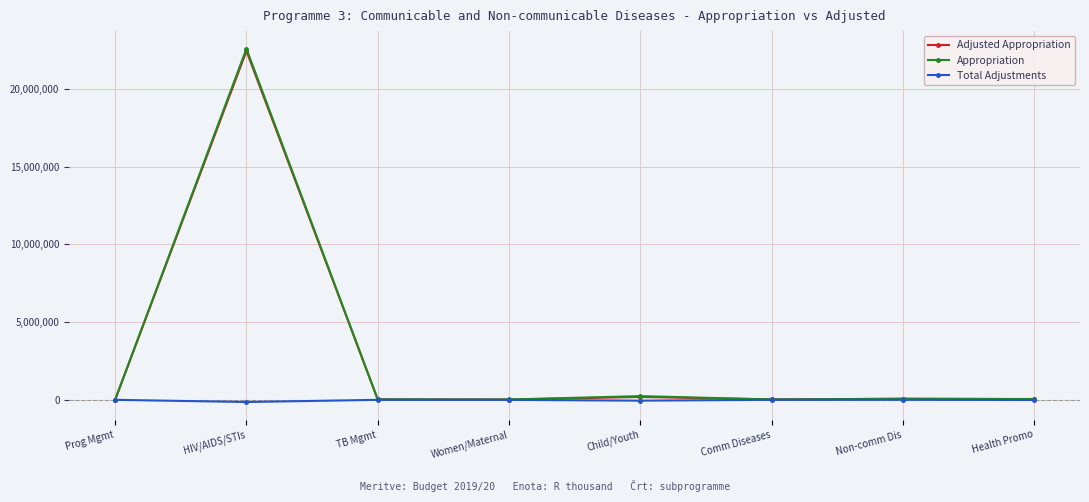

What position from the left is Health Promo?

8